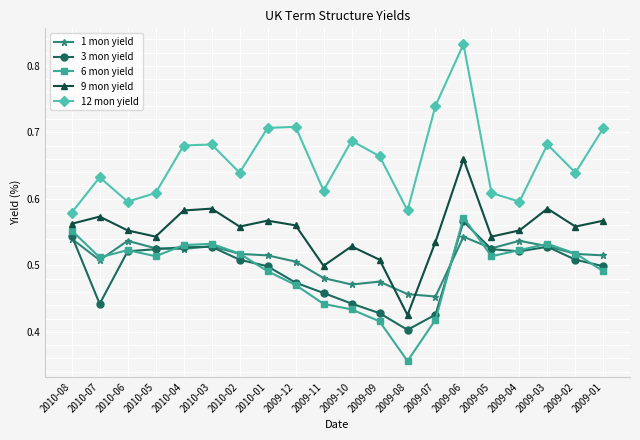

What is the total value across all series at 2010-02?

2.7